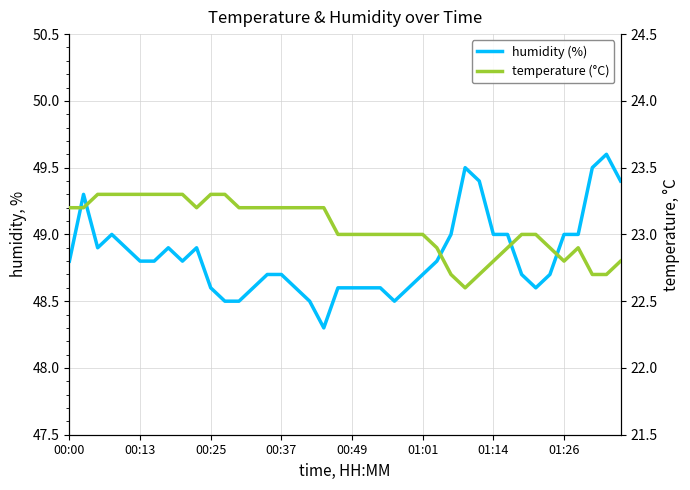

How many data points does each series have?

40